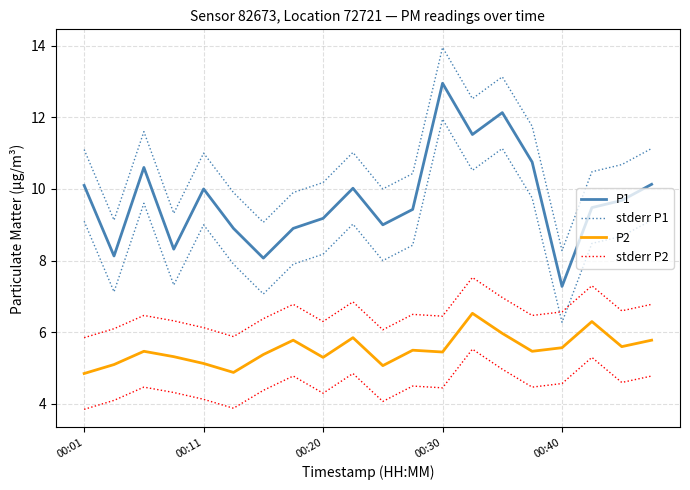

Reading right to left, list all the values displayed in this chart.

P1: 10.1	9.7	9.5	7.3	10.8	12.1	11.5	12.9	9.4	9.0	10.0	9.2	8.9	8.1	8.9	10.0	8.3	10.6	8.1	10.1
stderr P1: 11.1	10.7	10.5	8.3	11.8	13.1	12.5	13.9	10.4	10.0	11.0	10.2	9.9	9.1	9.9	11.0	9.3	11.6	9.1	11.1
P2: 5.8	5.6	6.3	5.6	5.5	6.0	6.5	5.5	5.5	5.1	5.8	5.3	5.8	5.4	4.9	5.1	5.3	5.5	5.1	4.8
stderr P2: 6.8	6.6	7.3	6.6	6.5	7.0	7.5	6.5	6.5	6.1	6.8	6.3	6.8	6.4	5.9	6.1	6.3	6.5	6.1	5.8